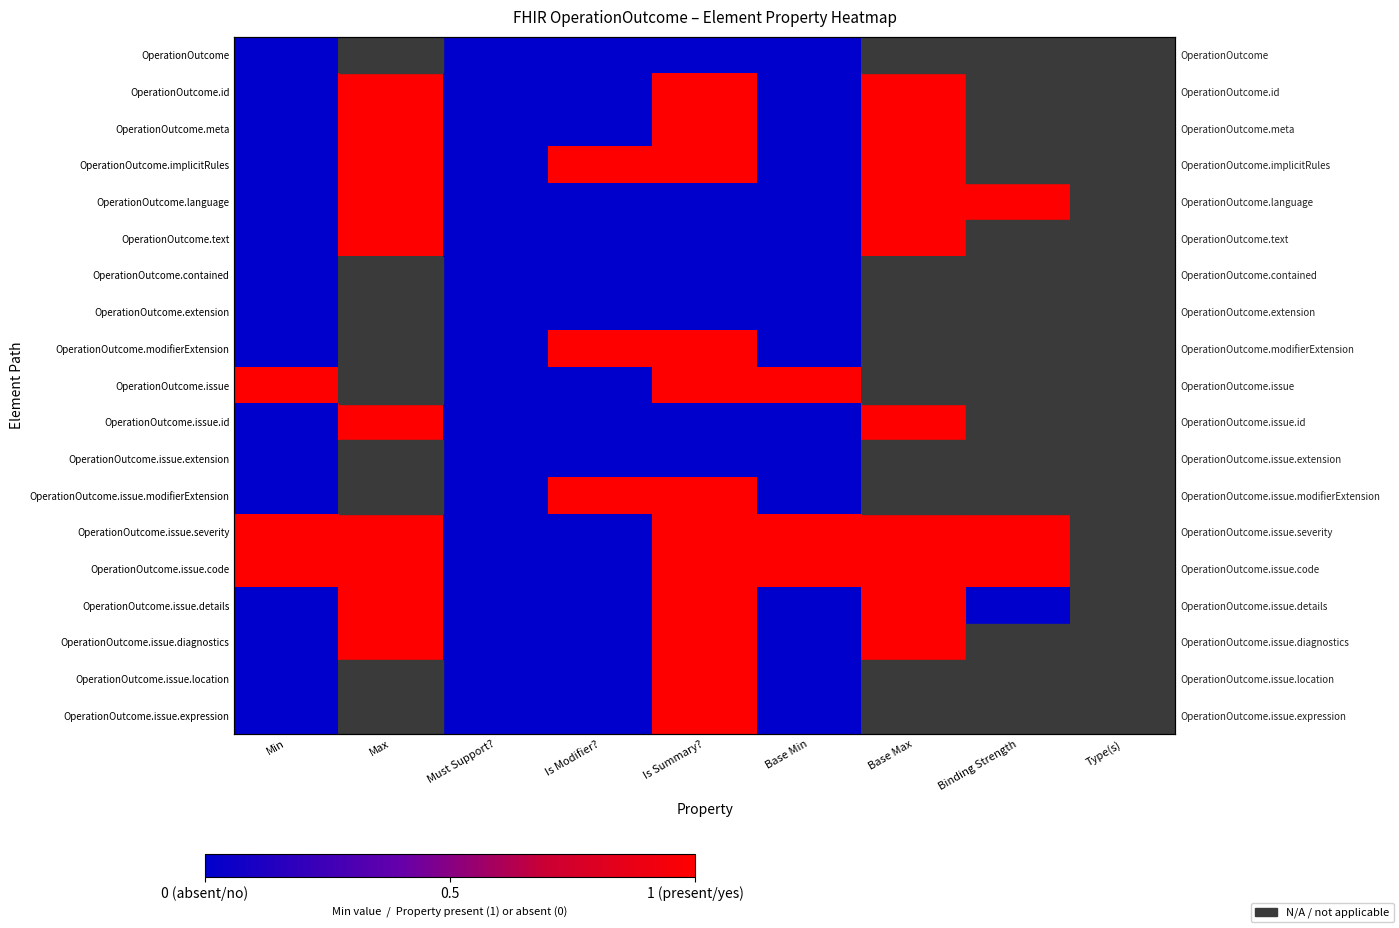

Between Binding Strength and Base Max, which is larger?

Base Max